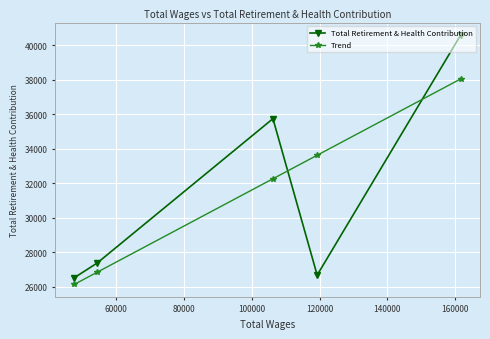

What is the lowest value of the Trend series?

26134.8